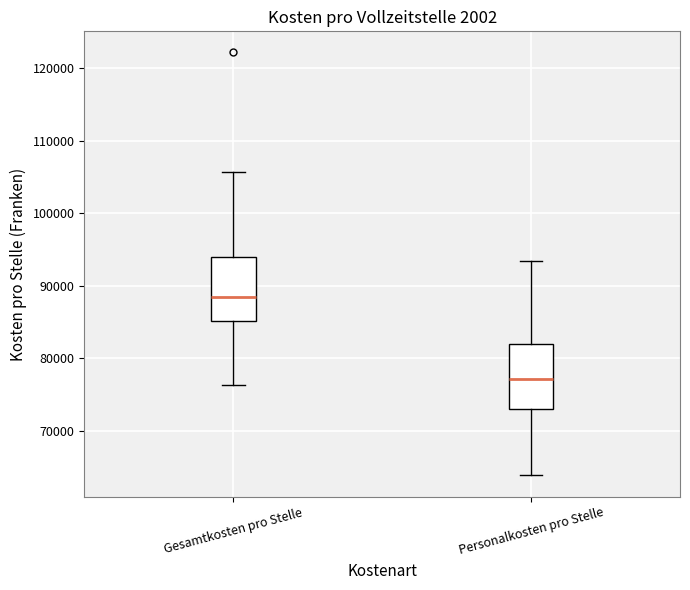

Where does the upper whisker of the box for Gesamtkosten pro Stelle end on the y-axis? The values are not printed on the chart, so give them approximately, as read against the axis.

106000